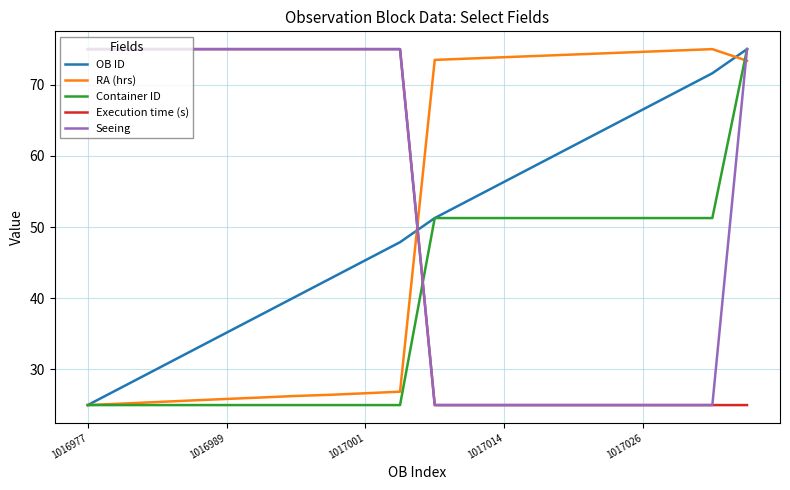

What is the lowest value of the Execution time (s) series?

25.0